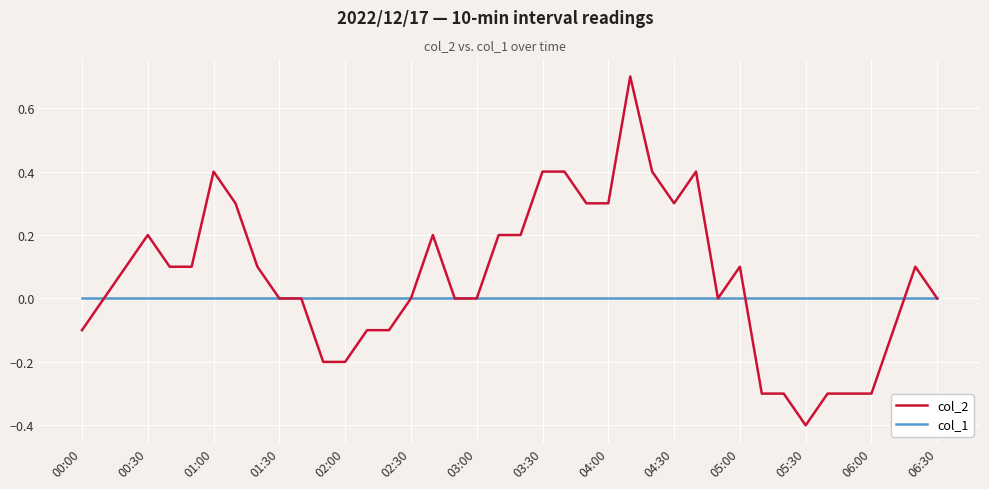

Which series has the largest range (max minus min)?

col_2